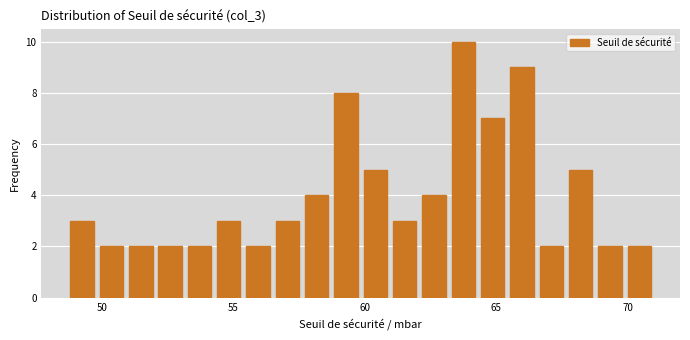

Read against the x-axis, roughly where is the centre of the tallest bar?

64.0